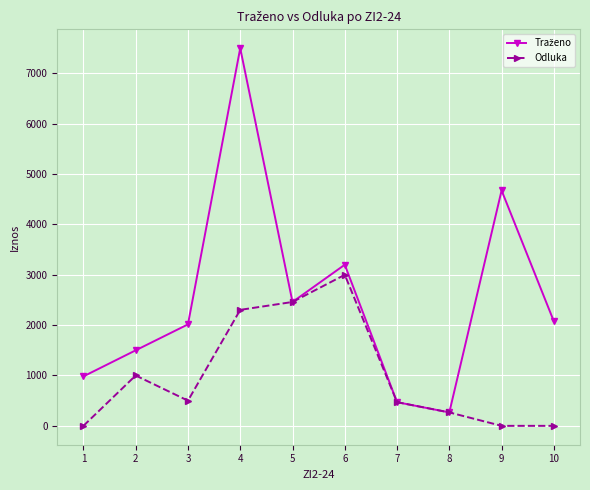

What is the total value across all series at 7?

940.0